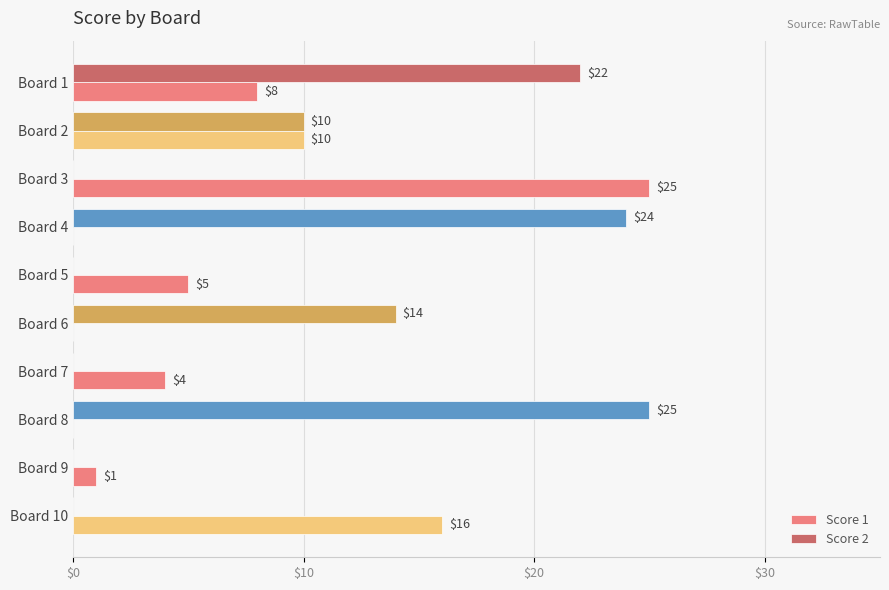

At which label is Score 2 closest to 12?

Board 2